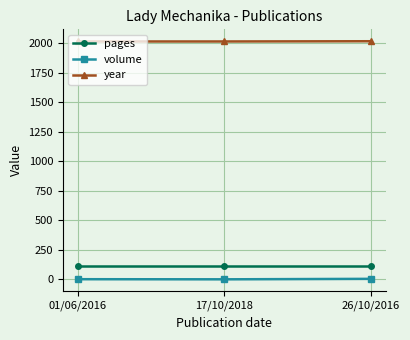

Count the number of data series in this chart.

3